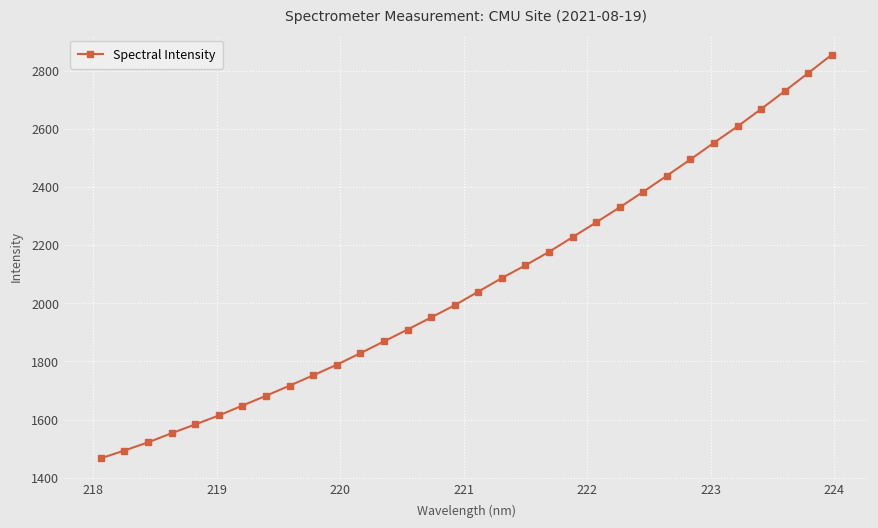

What is the smallest value displayed?

1466.5